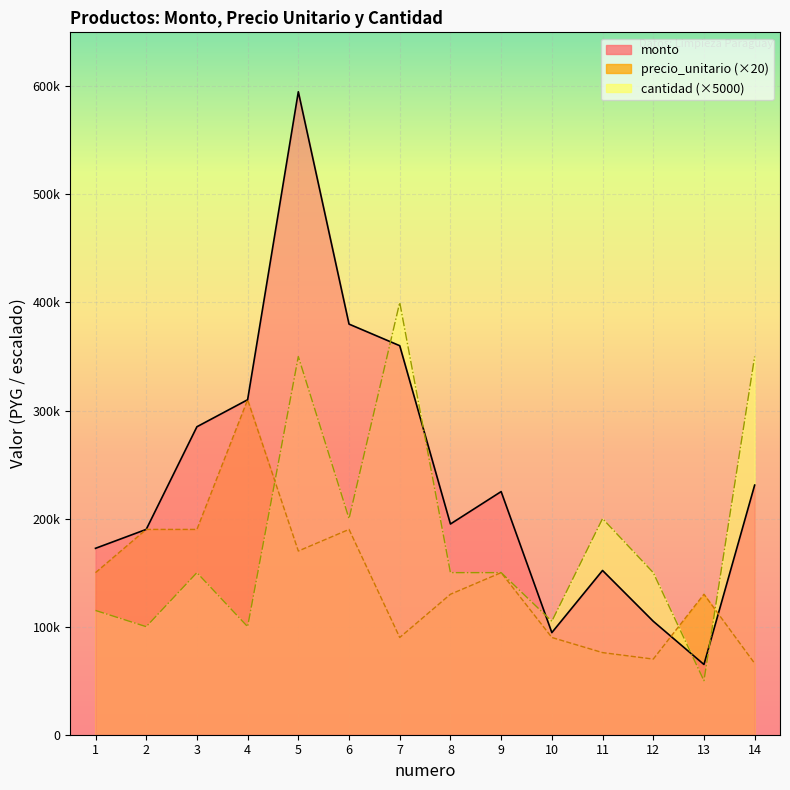

How many interior local valleys does the monto series have?

3